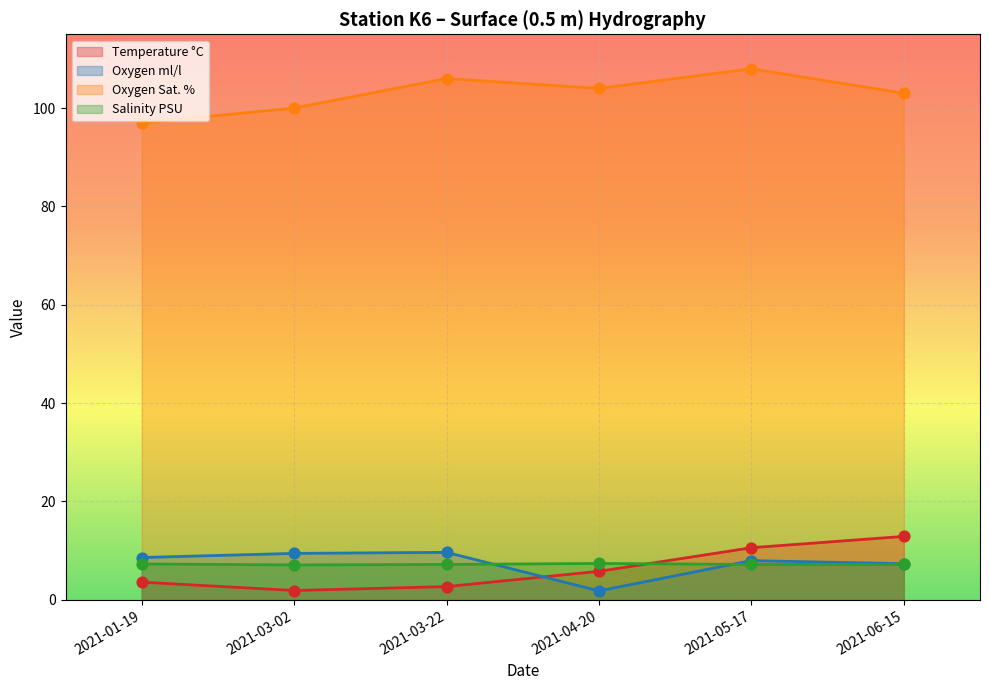

Which series has the largest total across all categories?

Oxygen Sat. %